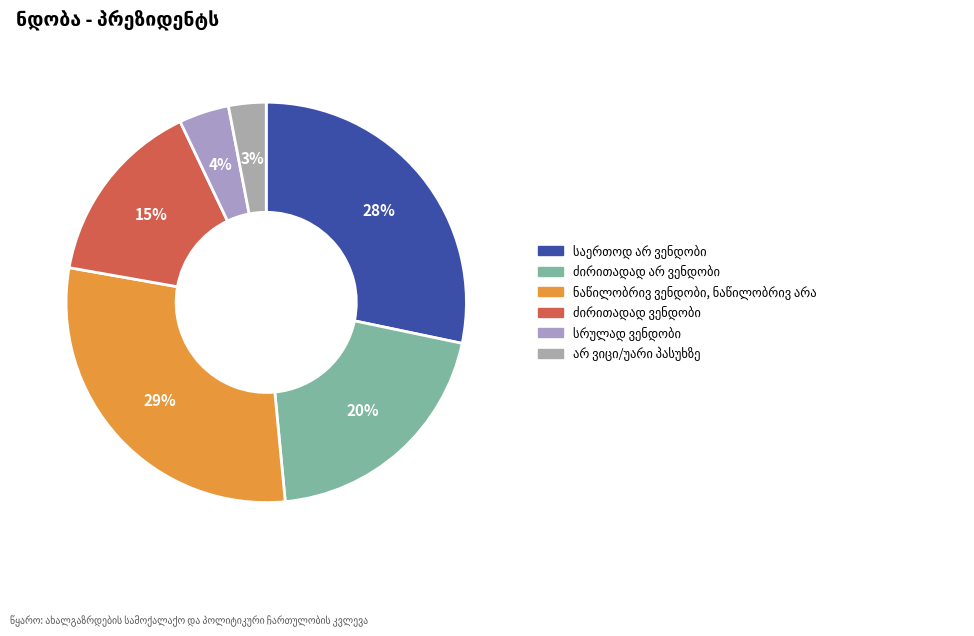

What is the smallest slice in the pie chart?

არ ვიცი/უარი პასუხზე